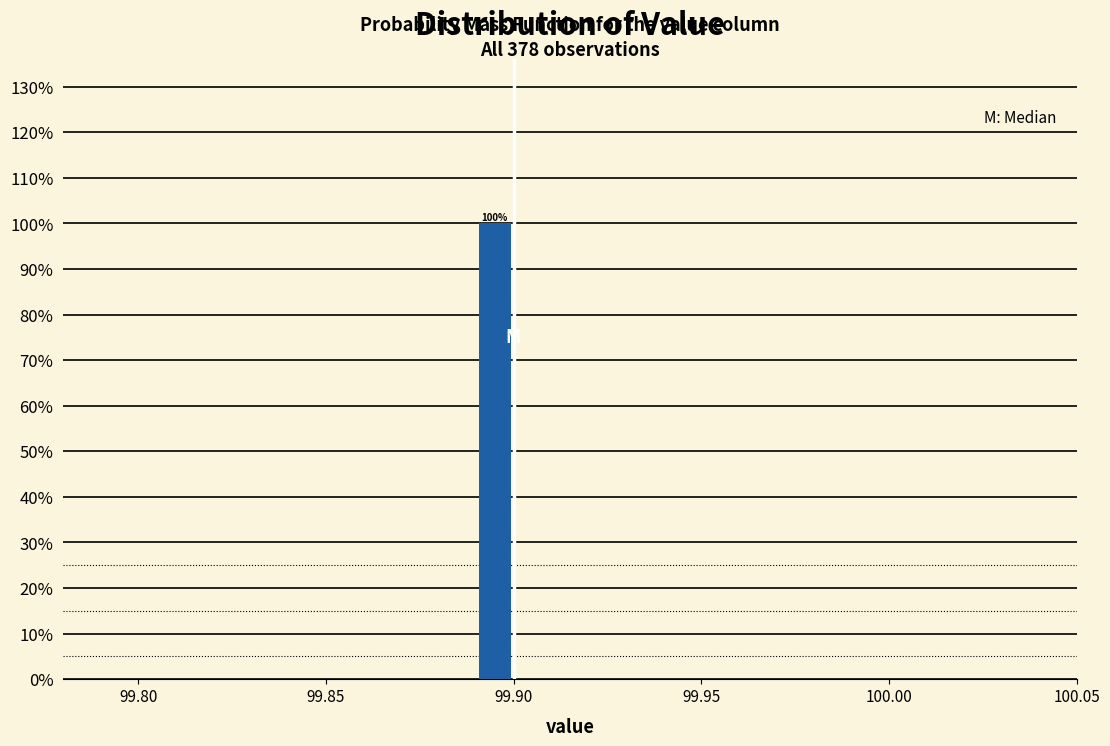

Around what value on the x-axis is the tallest bar? Give the approximate position of its centre, as read against the axis.

99.895